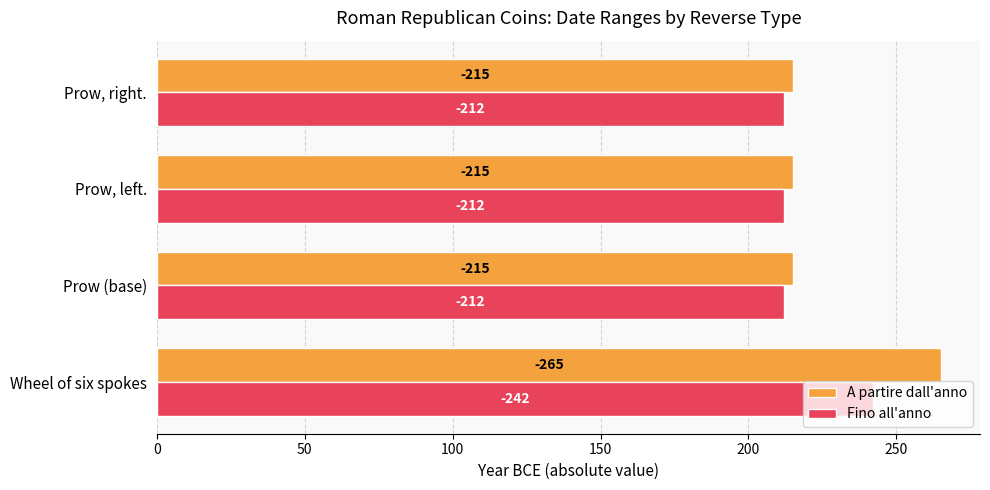

Count the Fino all'anno values in the range 212 to 242.

4